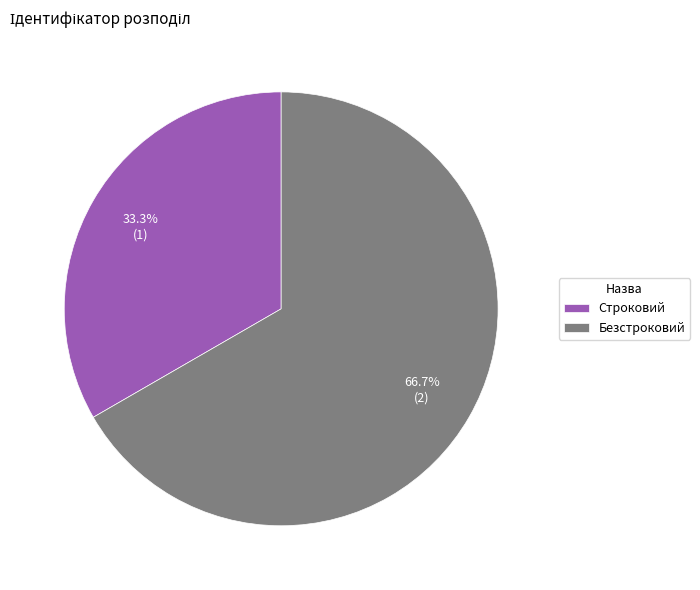

To the nearest percent, what is the average slice percentage?

50%